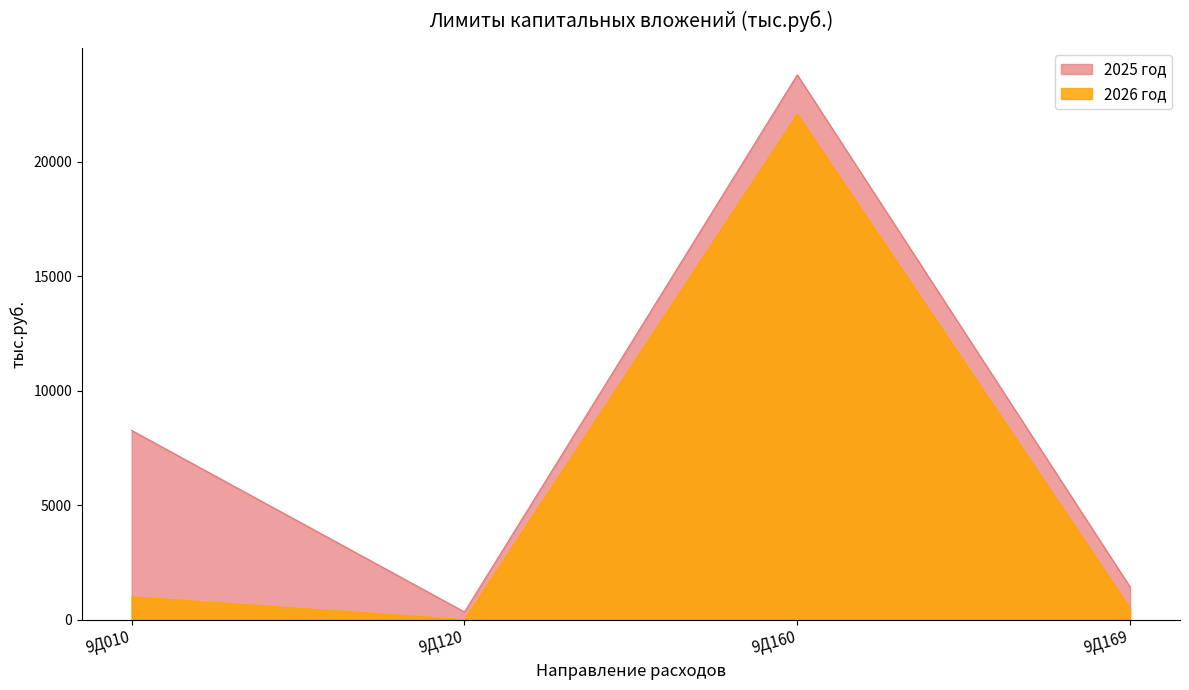

What is the difference between the highest and lowest values at 9Д160?

1711.3